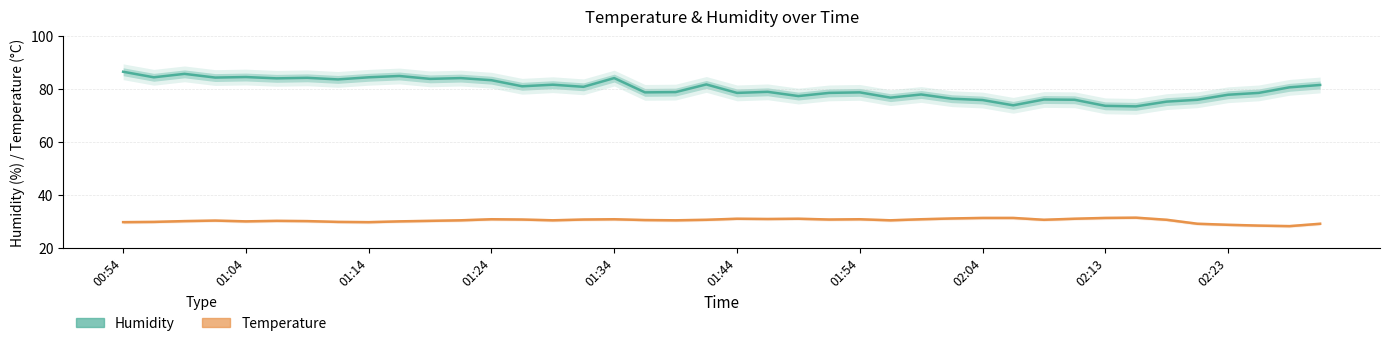

What is the average value of the Humidity series?

80.2